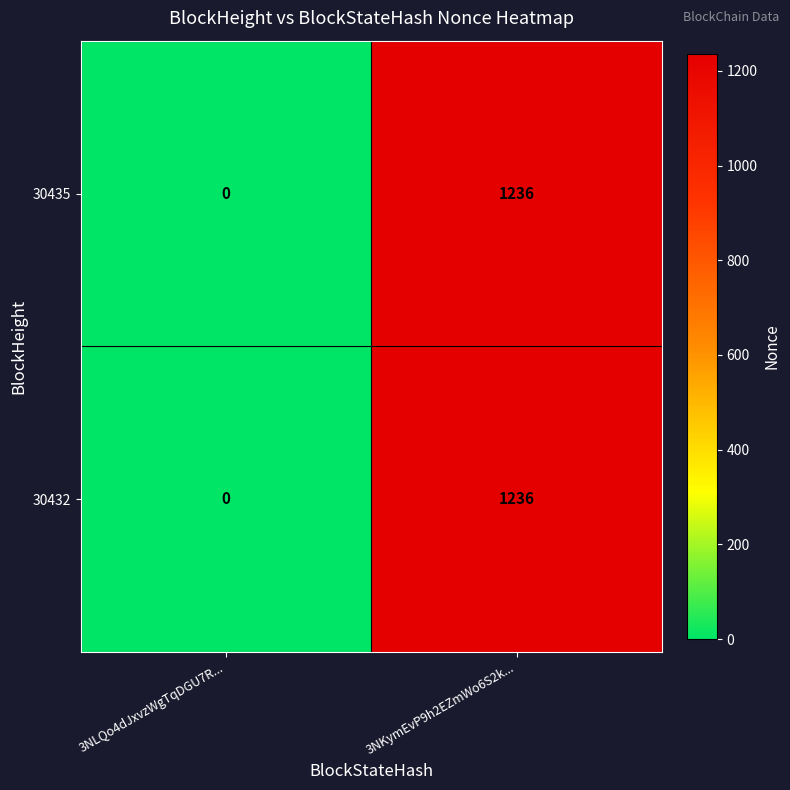

Reading right to left, transcribe all the data shown in this chart.

30435: 3NKymEvP9h2EZmWo6S2k...=1236	3NLQo4dJxvzWgTqDGU7R...=0
30432: 3NKymEvP9h2EZmWo6S2k...=1236	3NLQo4dJxvzWgTqDGU7R...=0